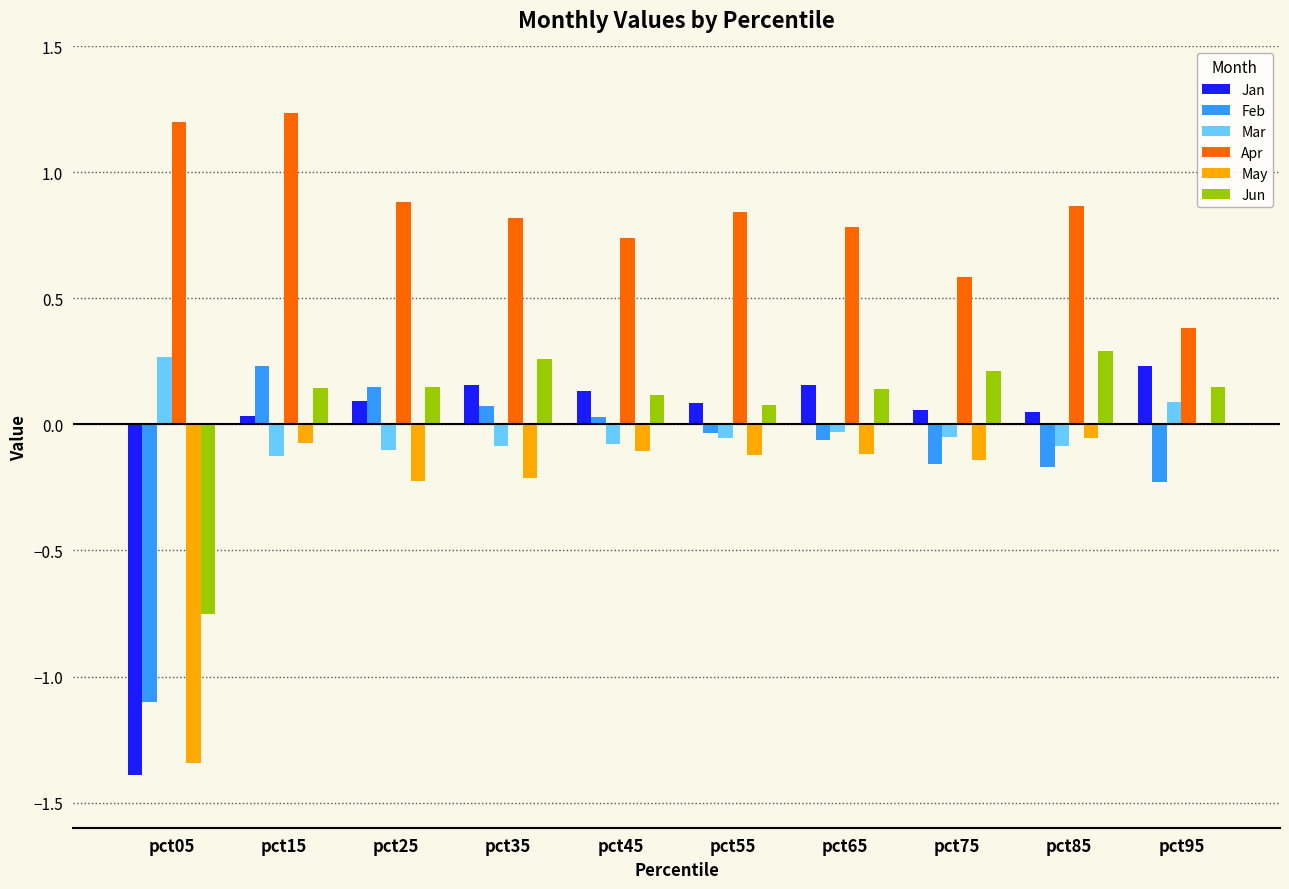

Are the bars horizontal?

No